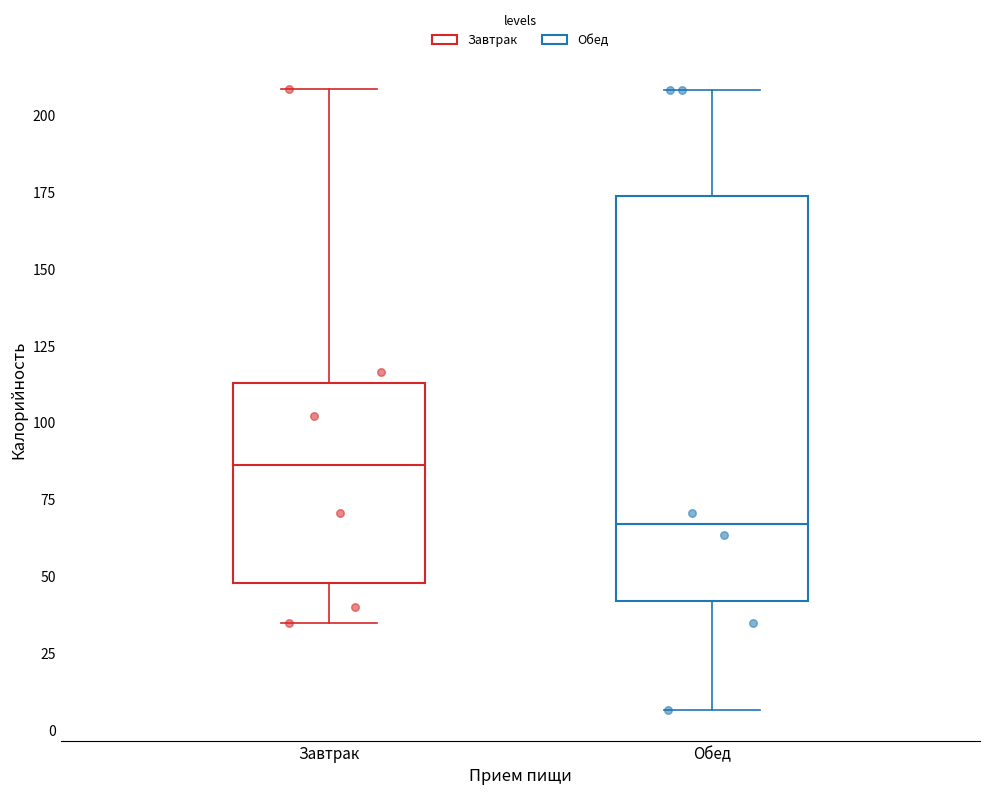

Where is the upper edge of the box for Обед on the y-axis? The values are not printed on the chart, so give them approximately, as read against the axis.

175